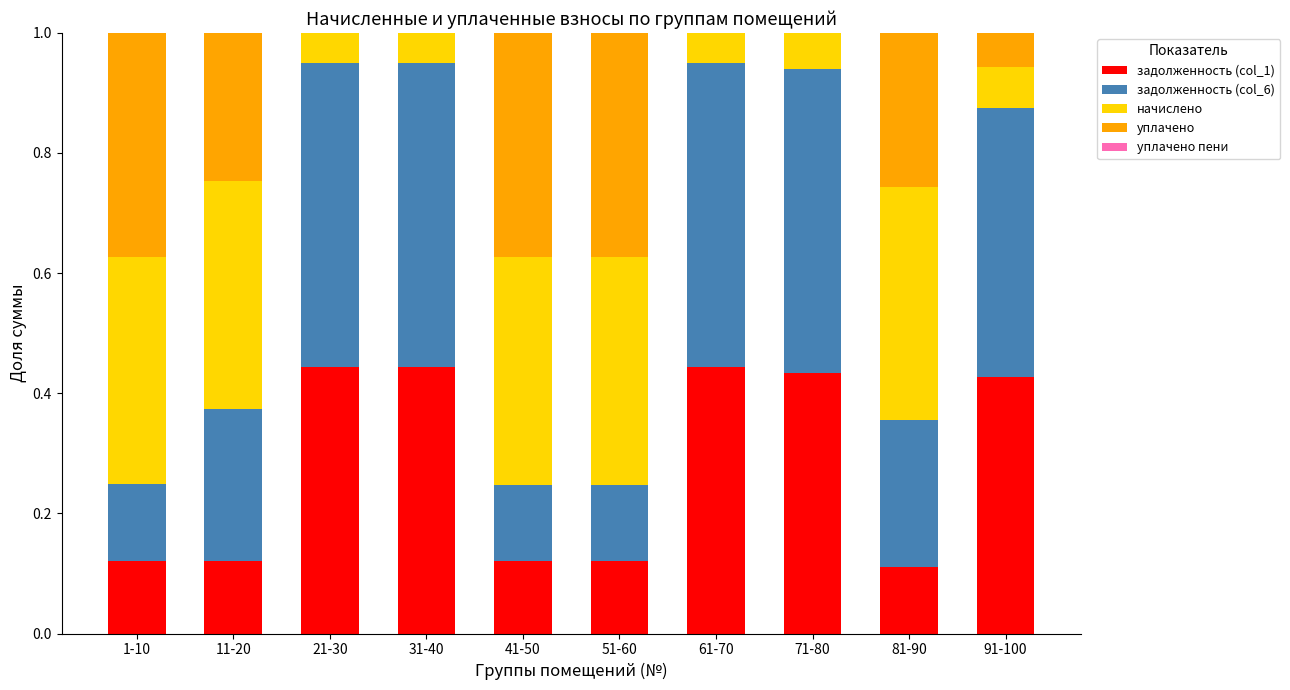

How many series are shown in this chart?

5